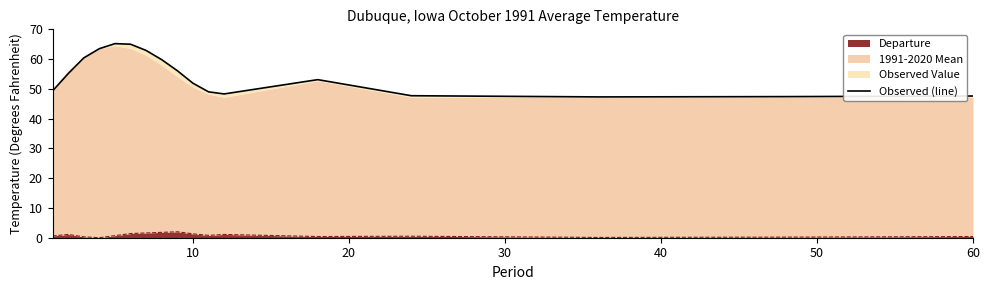

What is the smallest value displayed?

47.3